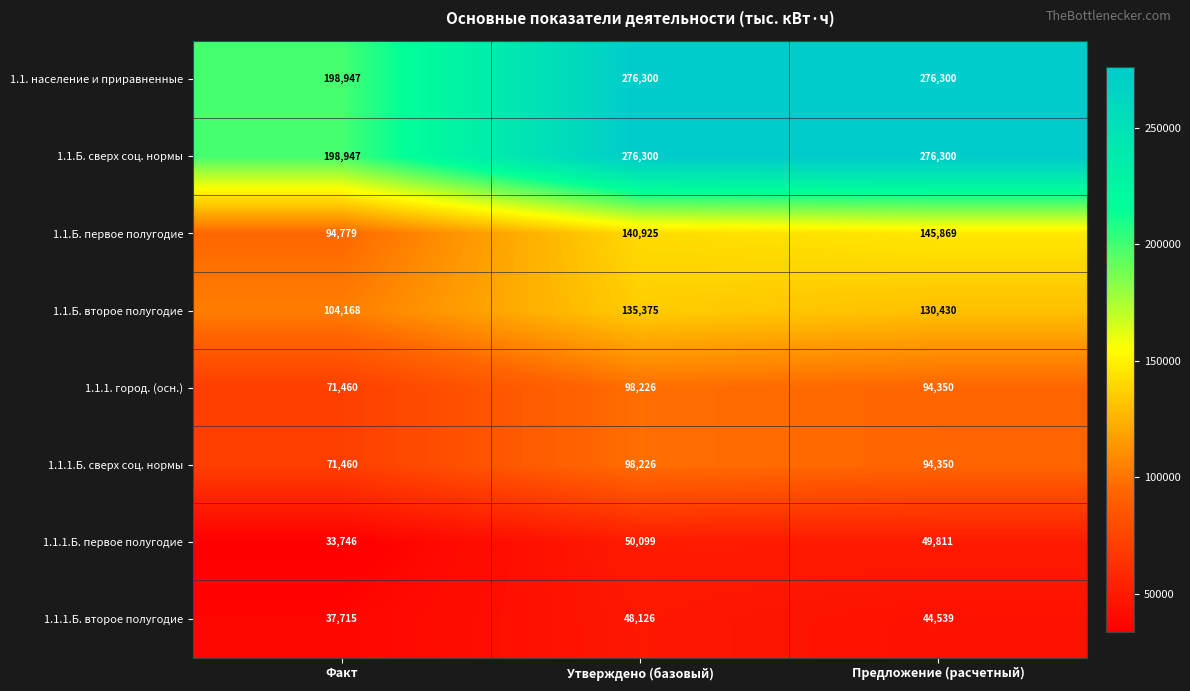

What is the average value of the 1.1.Б. первое полугодие series?

127191